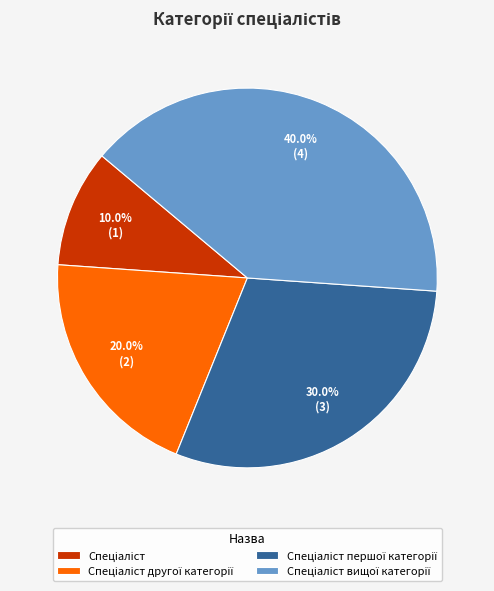

Is there a majority slice in this chart?

No